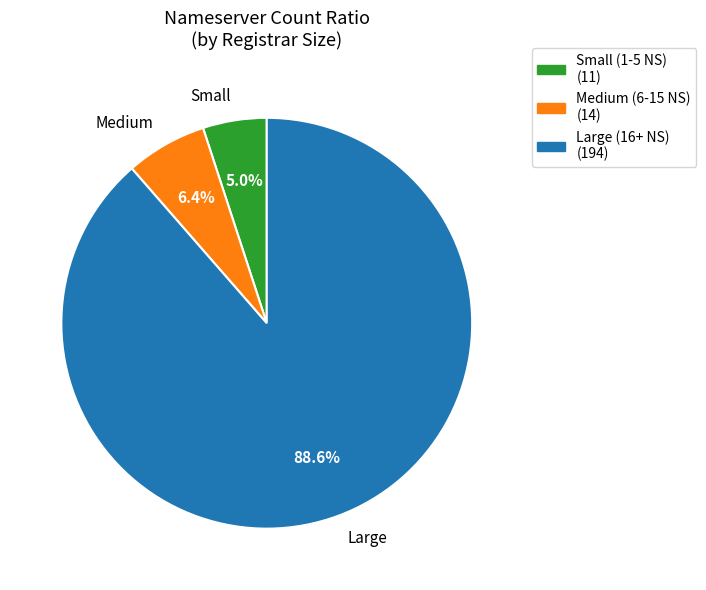

What is the largest slice in the pie chart?

Large